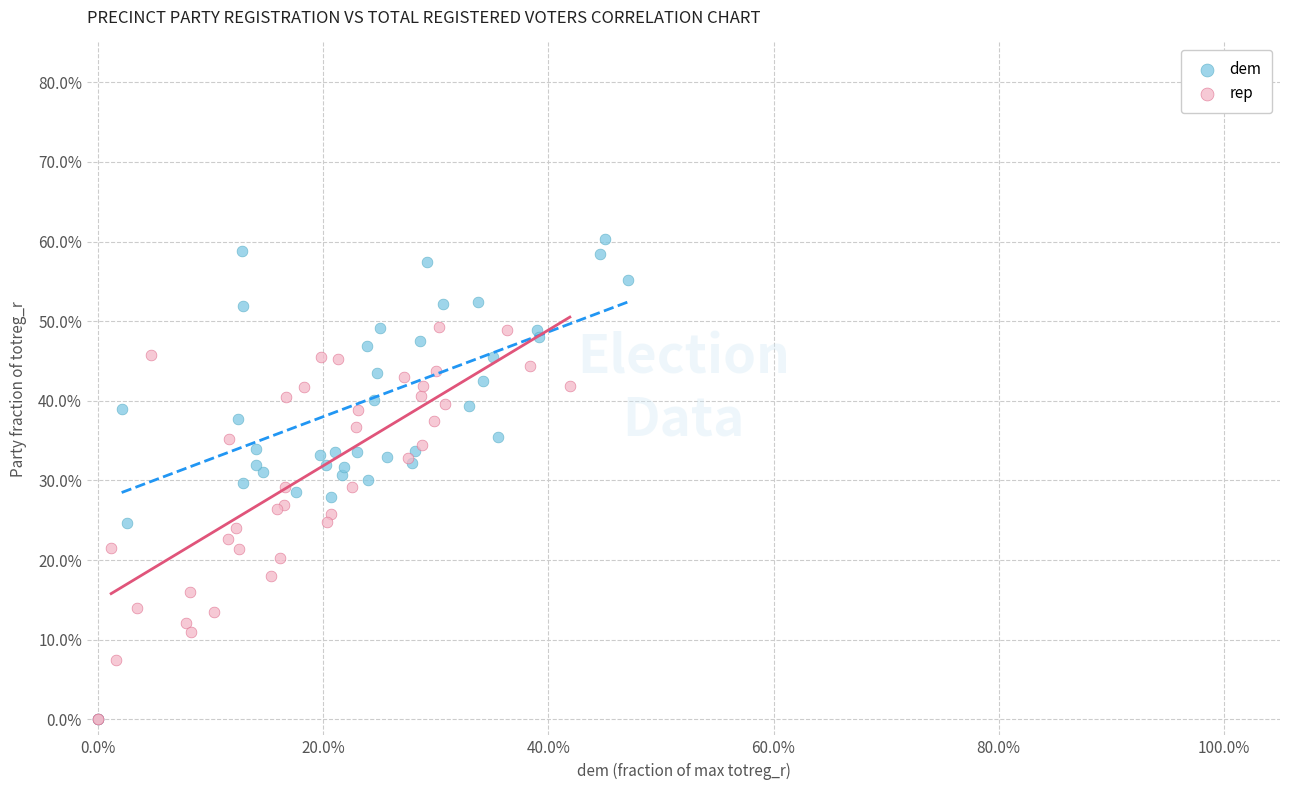

Which series contains the highest Y value?

dem